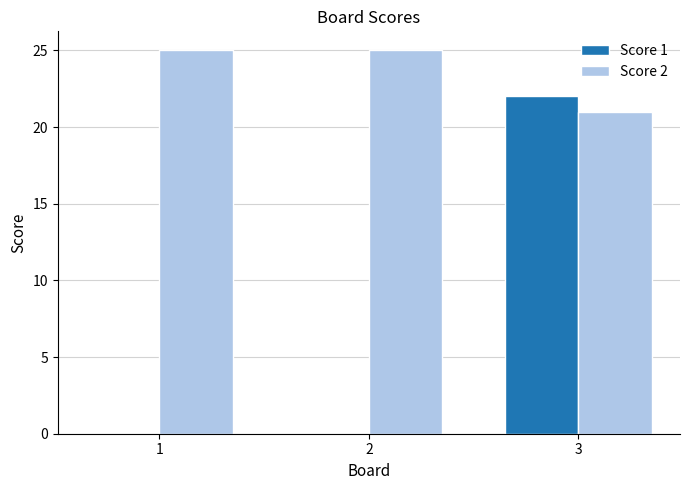

What is the highest value of the Score 1 series?

22